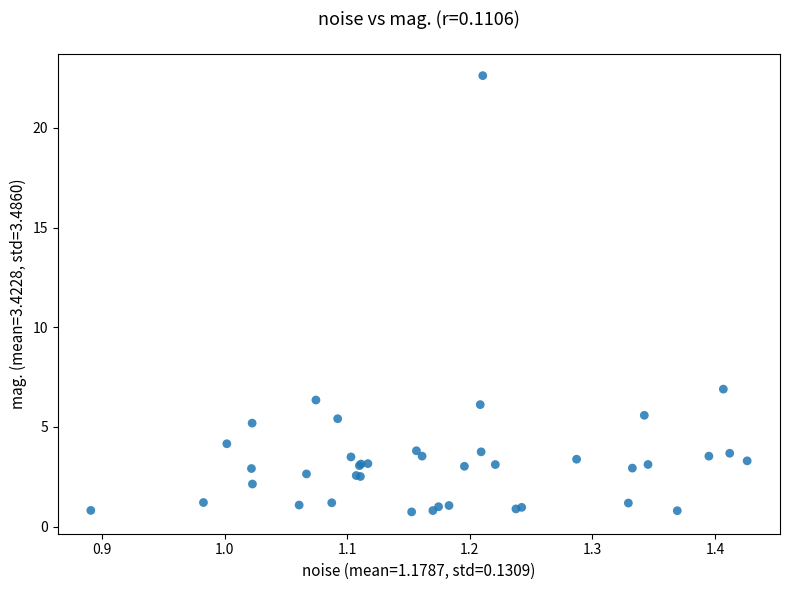

What Y value in the scatter plot is closest to 11?

6.9